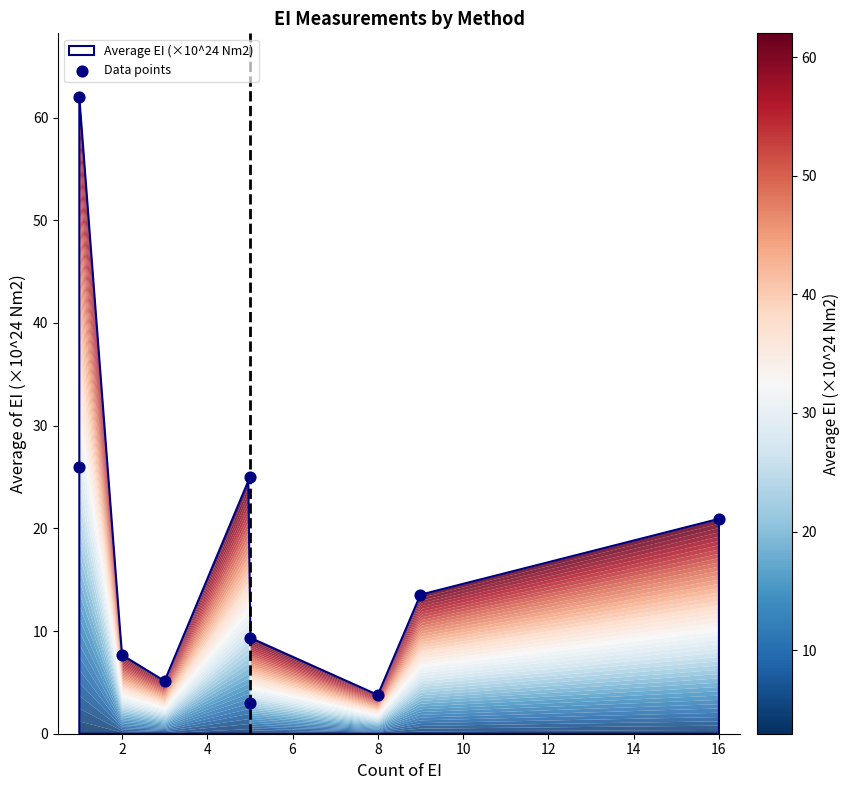

What Y value in the scatter plot is closest to 32?

26.0